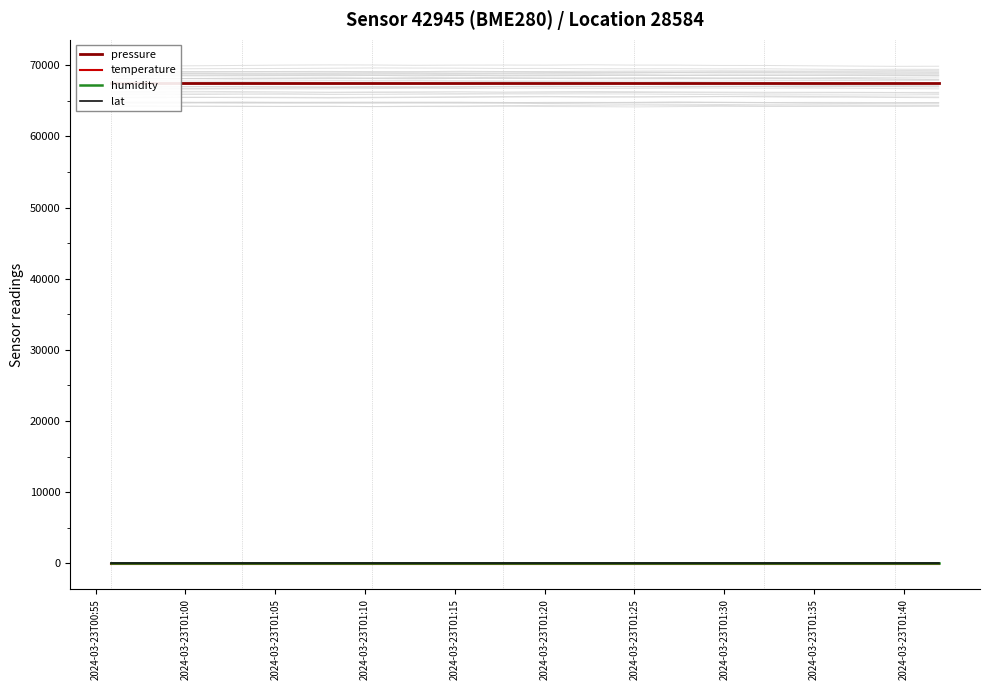

What is the maximum value for pressure?

67539.4